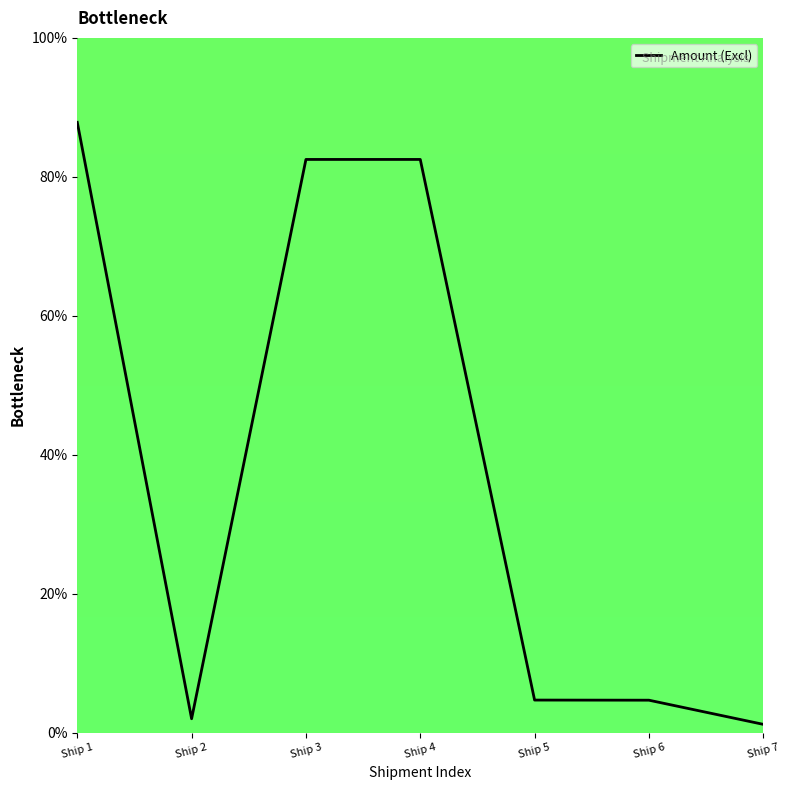

The value at Ship 4 is 82.5. True or false?

True